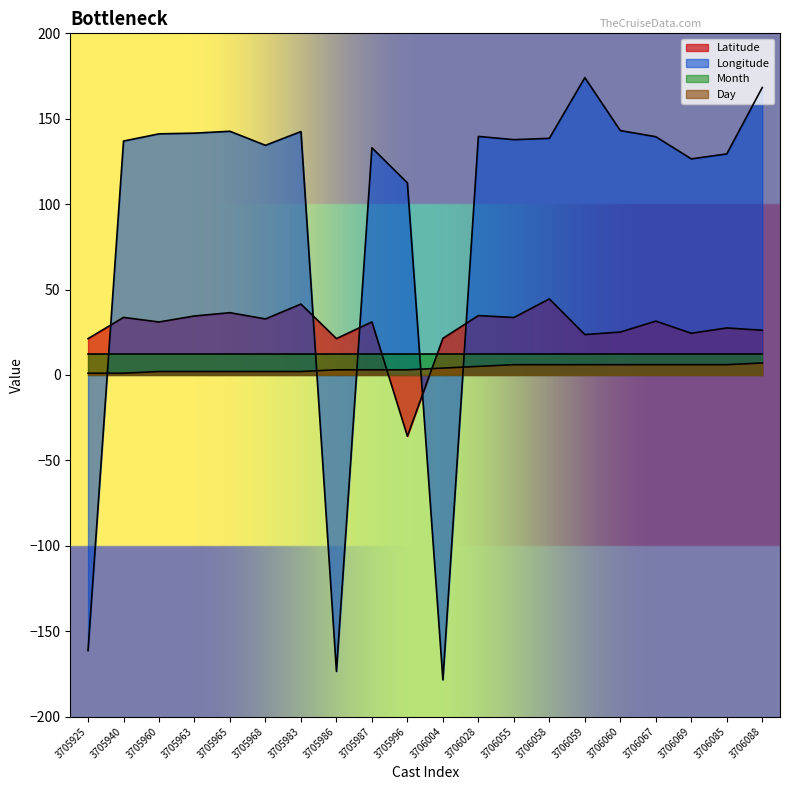

How many data points in Longitude are less than 138?

10